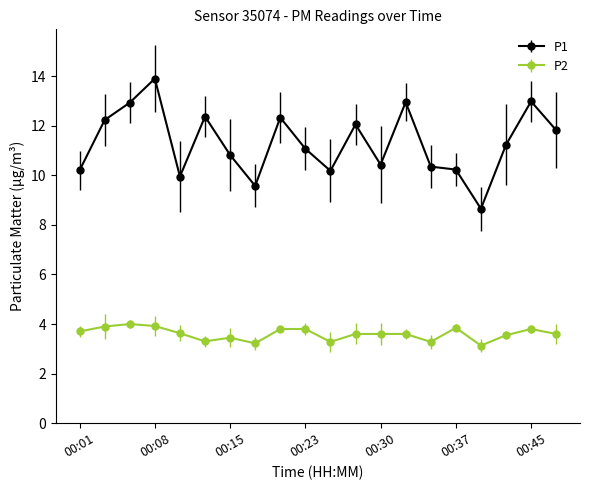

At which category does P2 reach its first local valley?

00:13